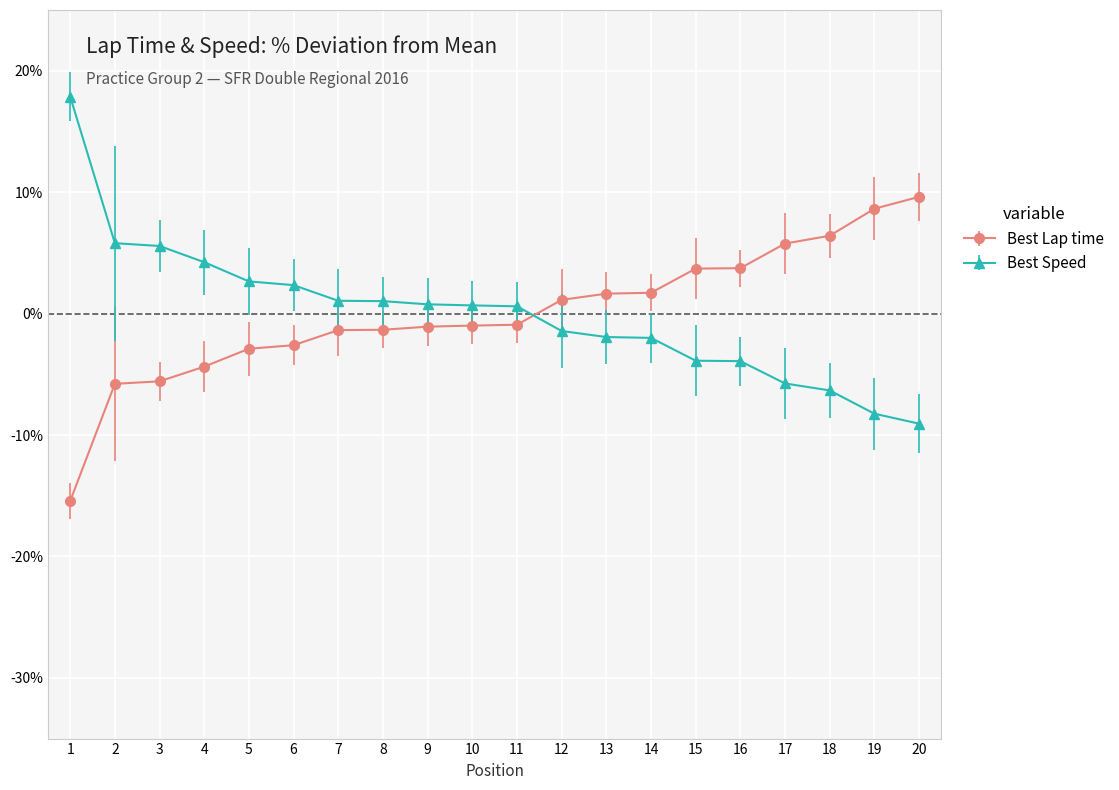

What is the total value across all series at 4?

-0.1